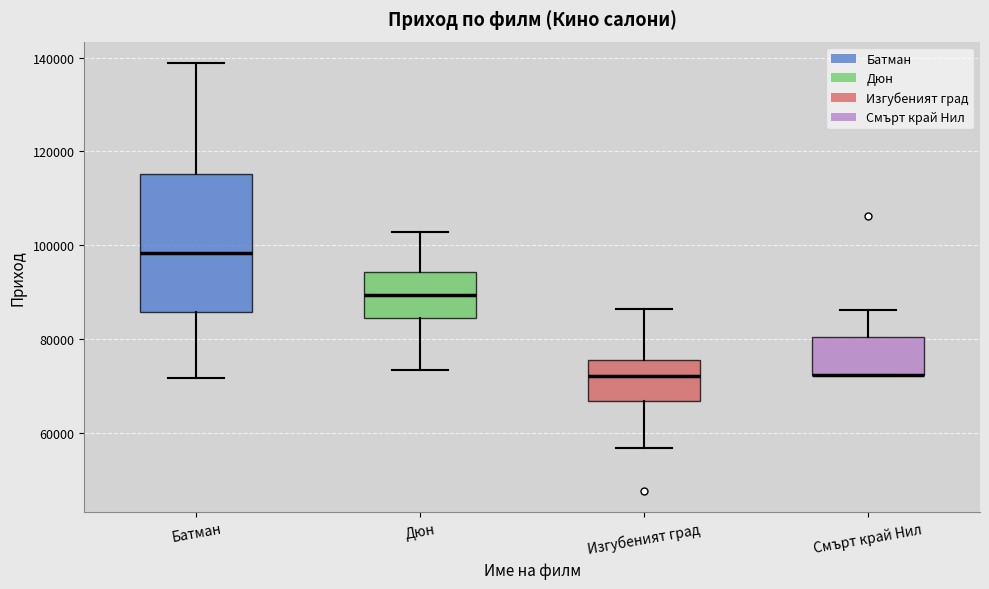

Reading left to right, transcribe this box plot: for each box, give where its median line is, the range the box spans, and where its two whiskers end, as read against the y-axis. The values are not printed on the chart, so give them approximately, as read against the axis.

Батман: median 98000, box 86000 to 116000, whiskers 72000 to 138000
Дюн: median 90000, box 84000 to 94000, whiskers 74000 to 102000
Изгубеният град: median 72000, box 66000 to 76000, whiskers 56000 to 86000
Смърт край Нил: median 72000 (drawn on the box's lower edge), box 72000 to 80000, whiskers 72000 to 86000